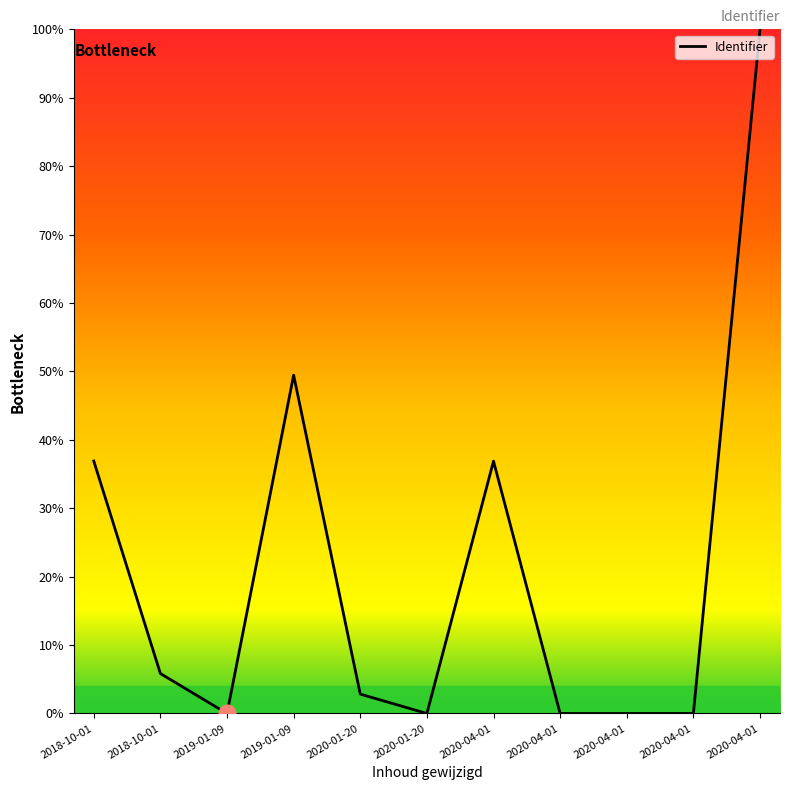

Is this an area chart (filled region under the line)?

Yes